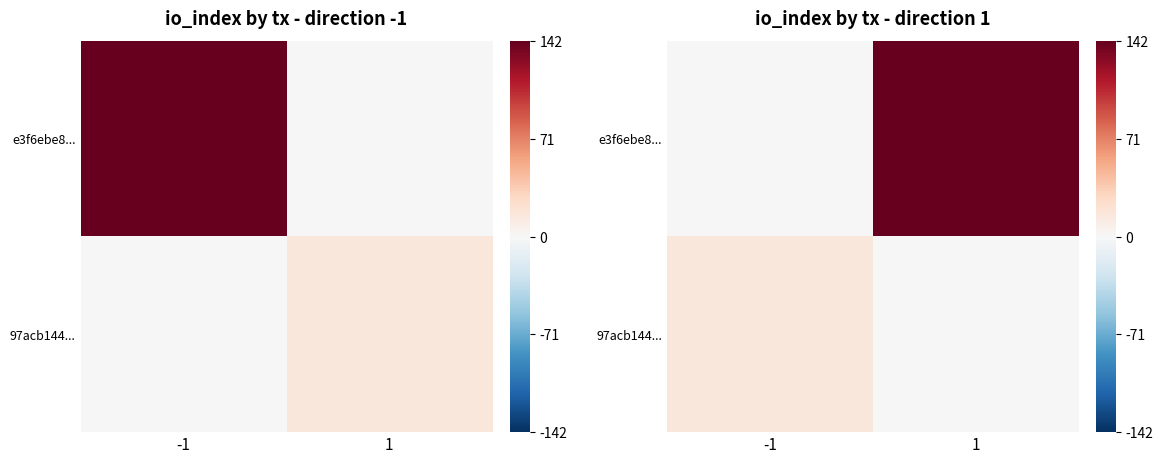

List the series in order of their overall mean, highest first.

e3f6ebe8..., 97acb144...